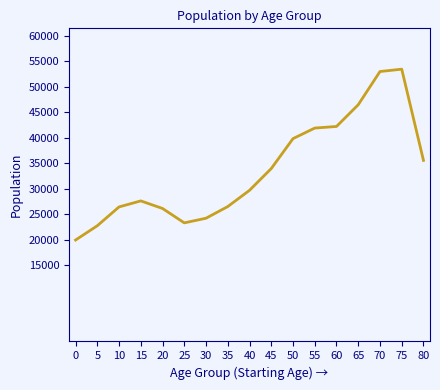

What value does the data have at 5, to the nearest 50?

22750